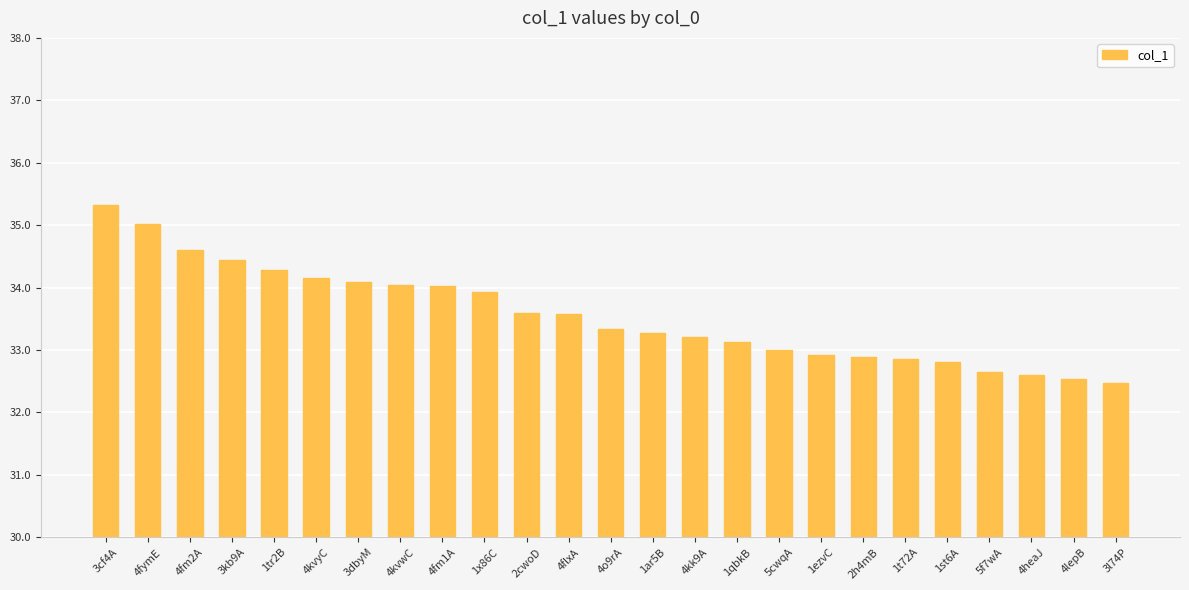

True or false: the data shows 45.4 at 1ar5B.

False